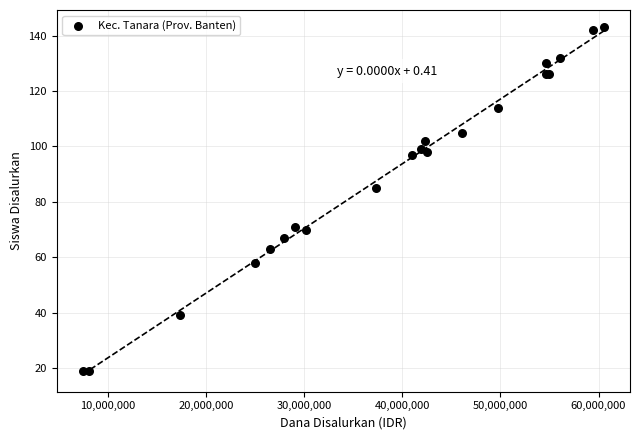

What Y value in the scatter plot is closest to 81?

85